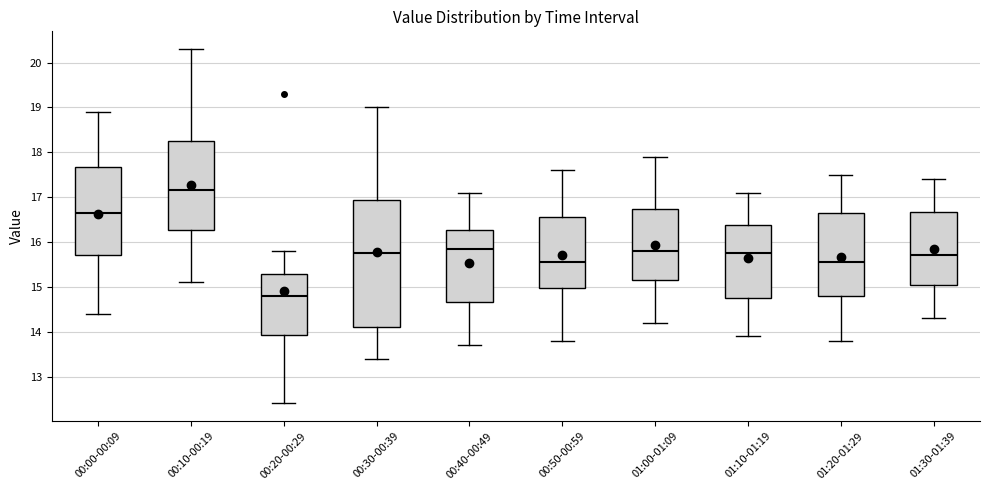

Which box has the highest median line?

00:10-00:19